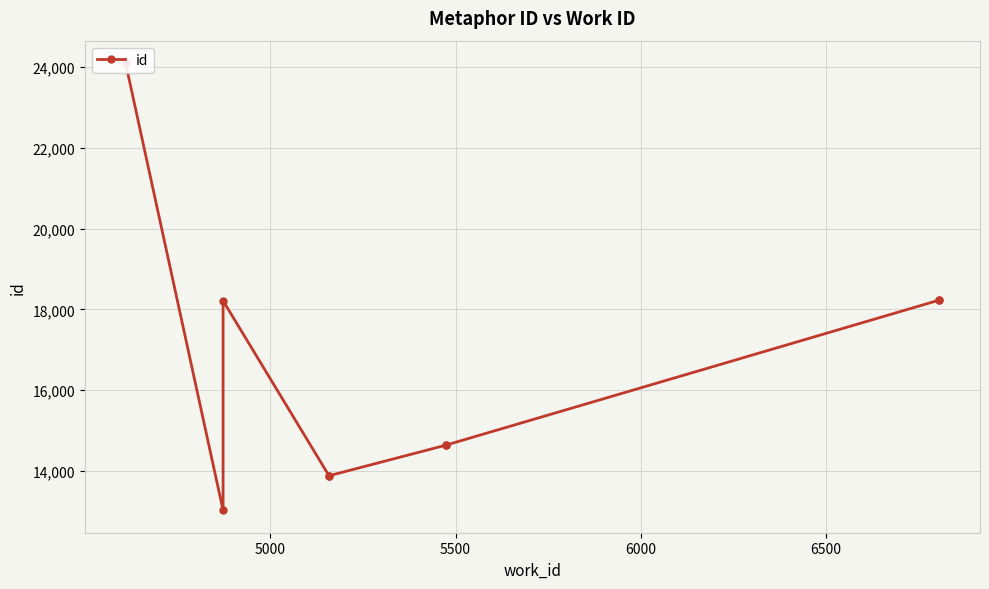

What is the value of the 2nd point from the left?

13024